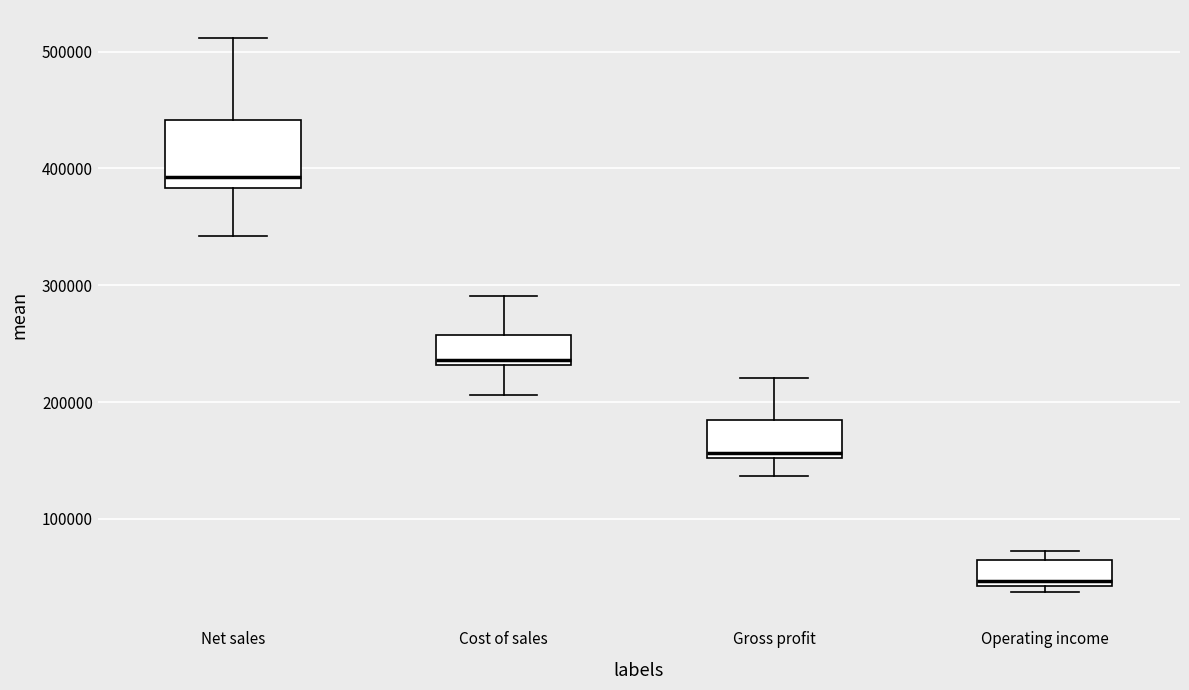

Where is the upper edge of the box for Cost of sales on the y-axis? The values are not printed on the chart, so give them approximately, as read against the axis.

260000